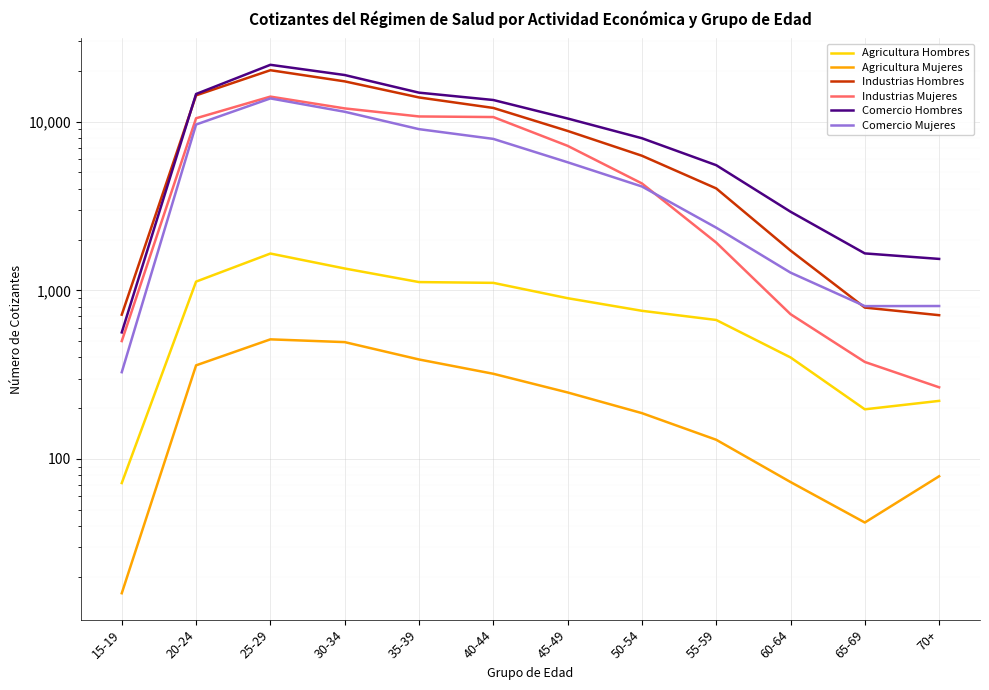

What is the average value of the Industrias Hombres series?

8404